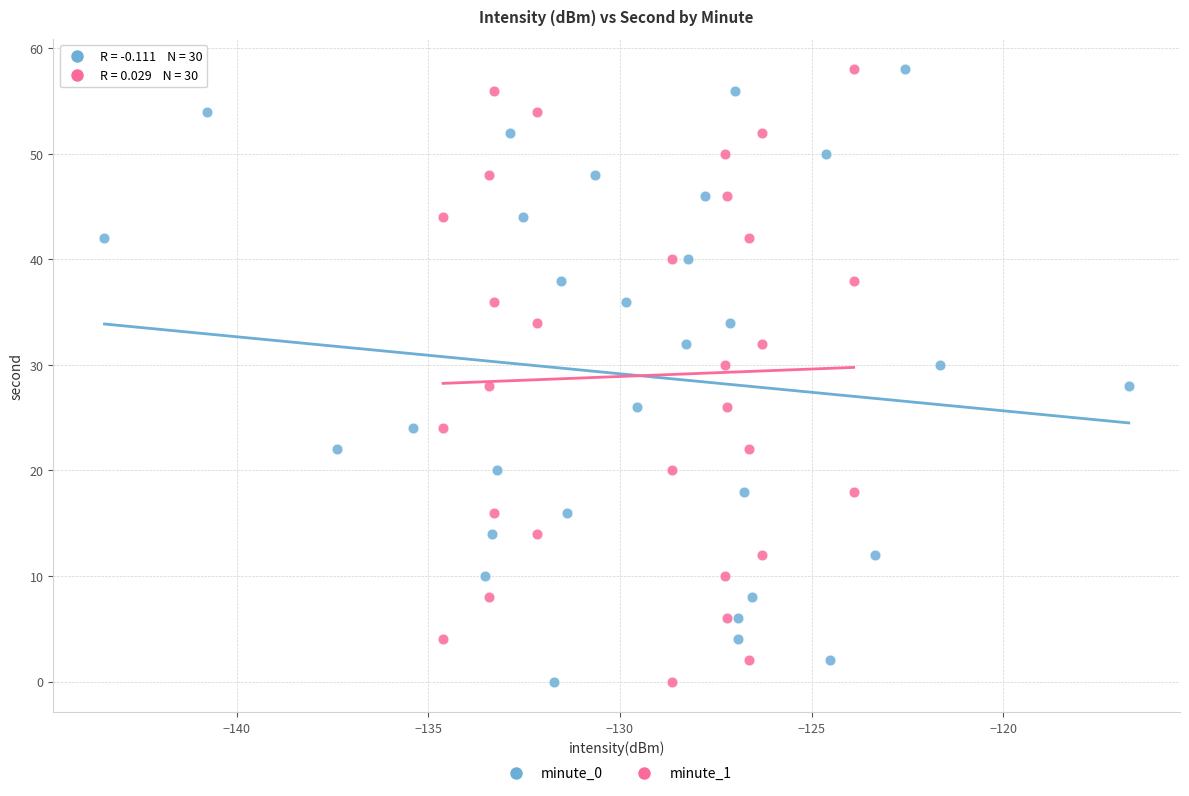

What are all the series names shown in the legend?

minute_0, minute_1